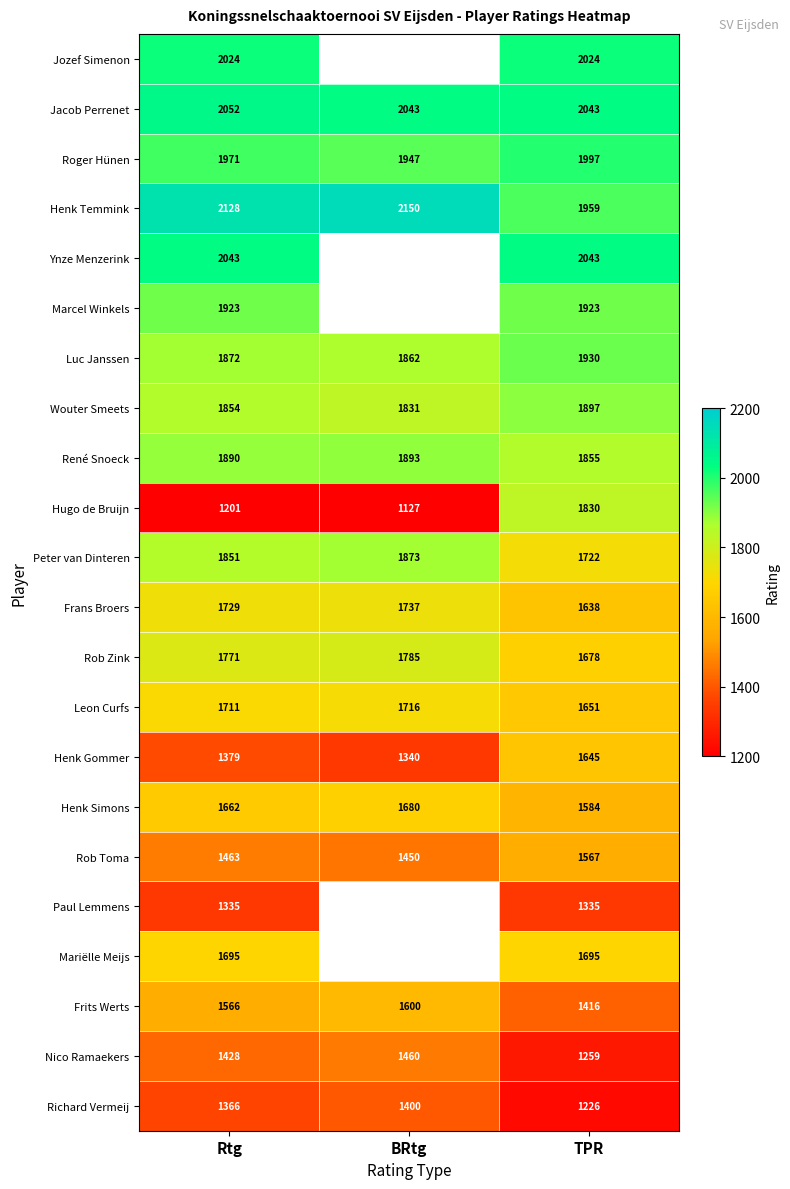

True or false: Henk Temmink has a value of 2982.7 at TPR.

False